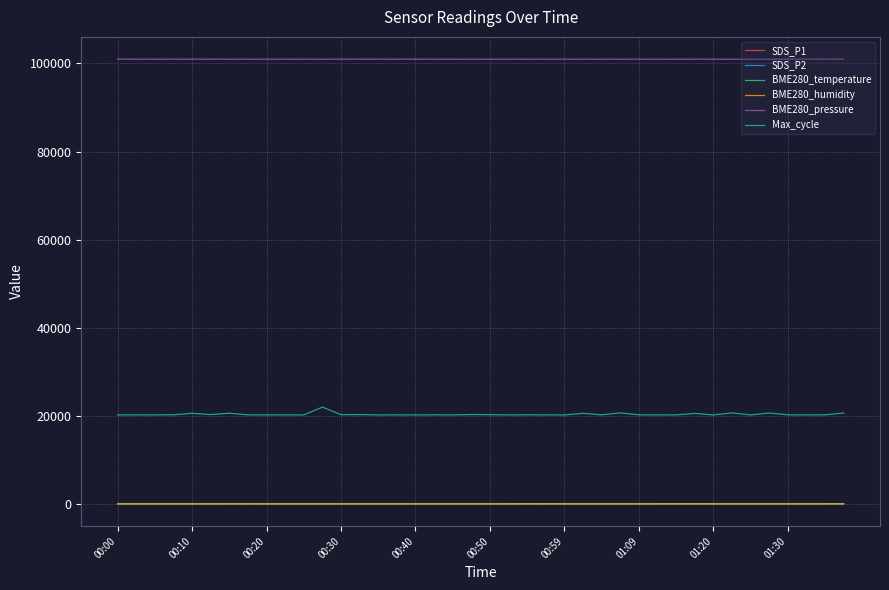

What is the lowest value of the BME280_pressure series?

100954.5